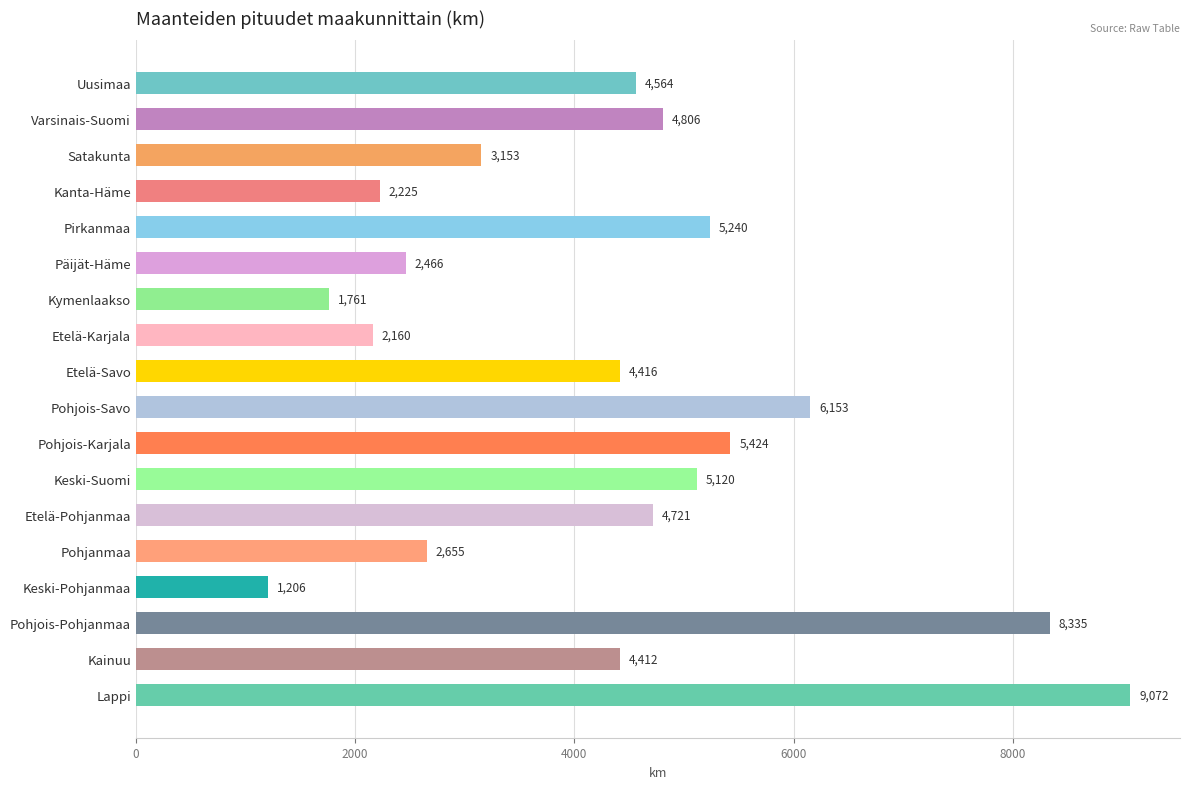

What is the minimum value shown in the chart?

1206.0